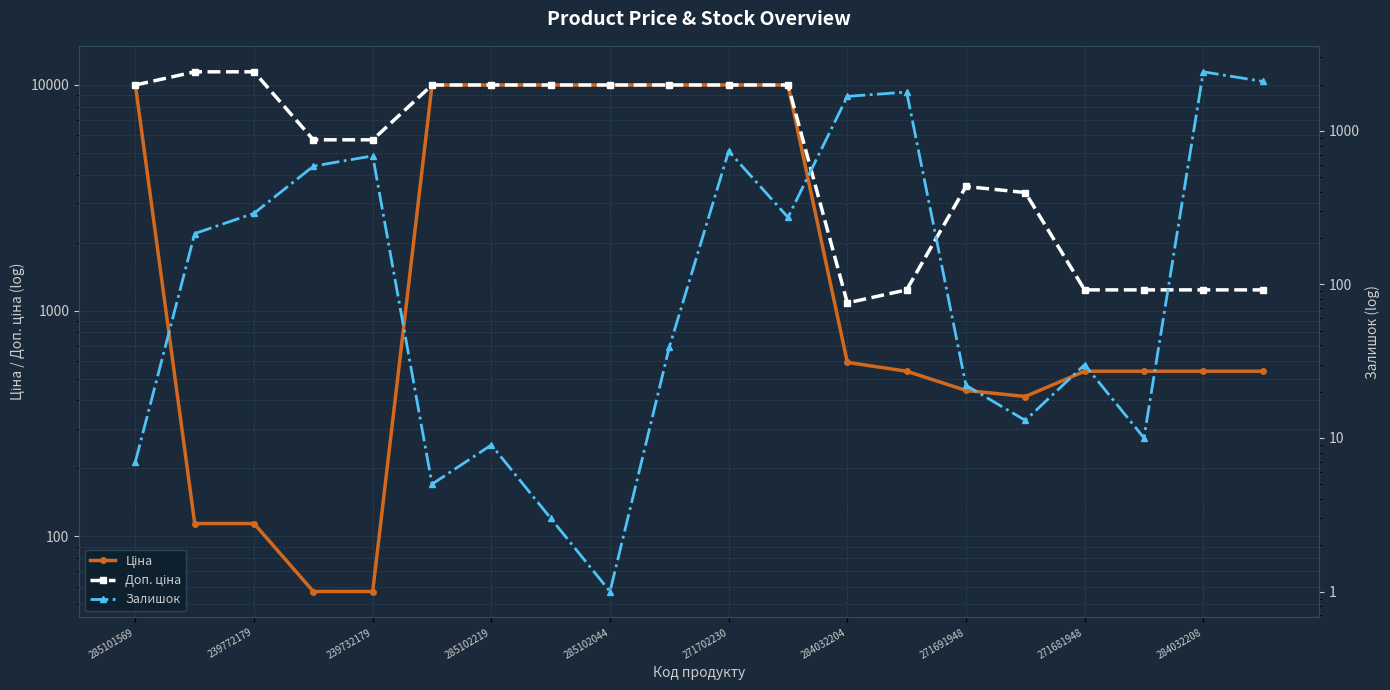

At how many categories does at least one series exceed 11208?

2